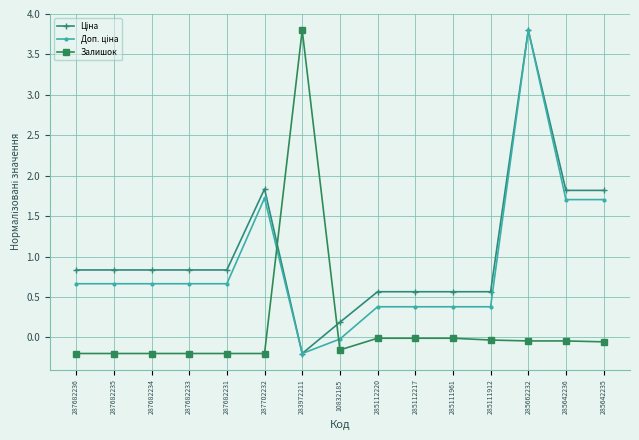

What position from the left is 285111912?

12